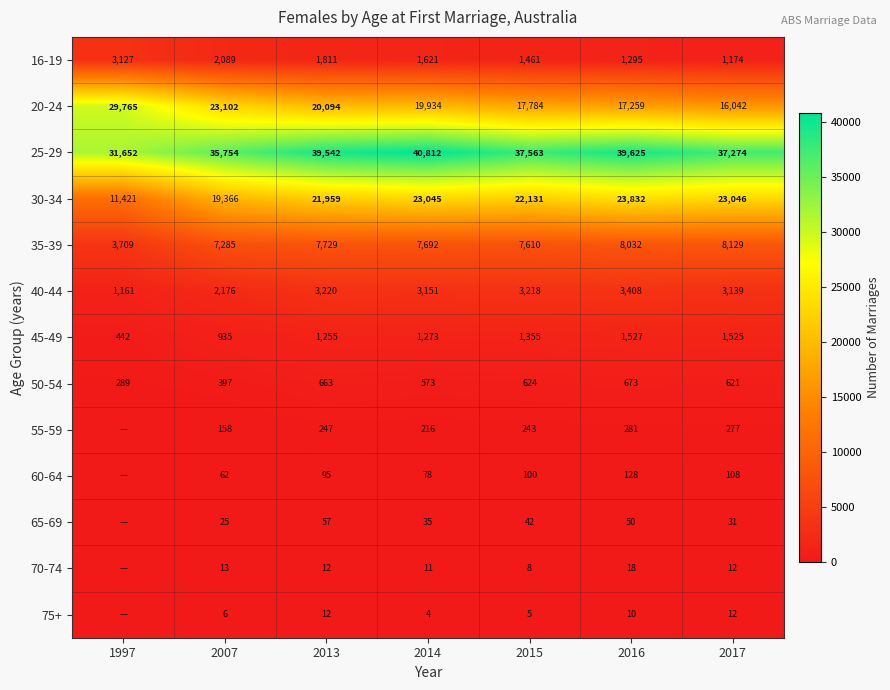

What is the sum of the 35-39 values at 2014 and 2013?

15421